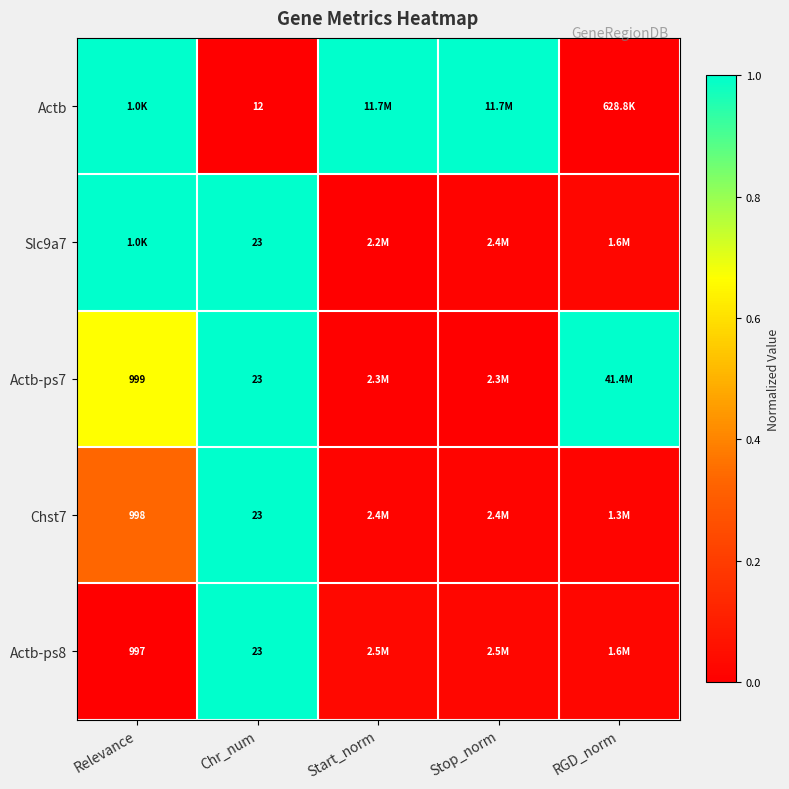

Which series changed the most between Relevance and Stop_norm?

Slc9a7